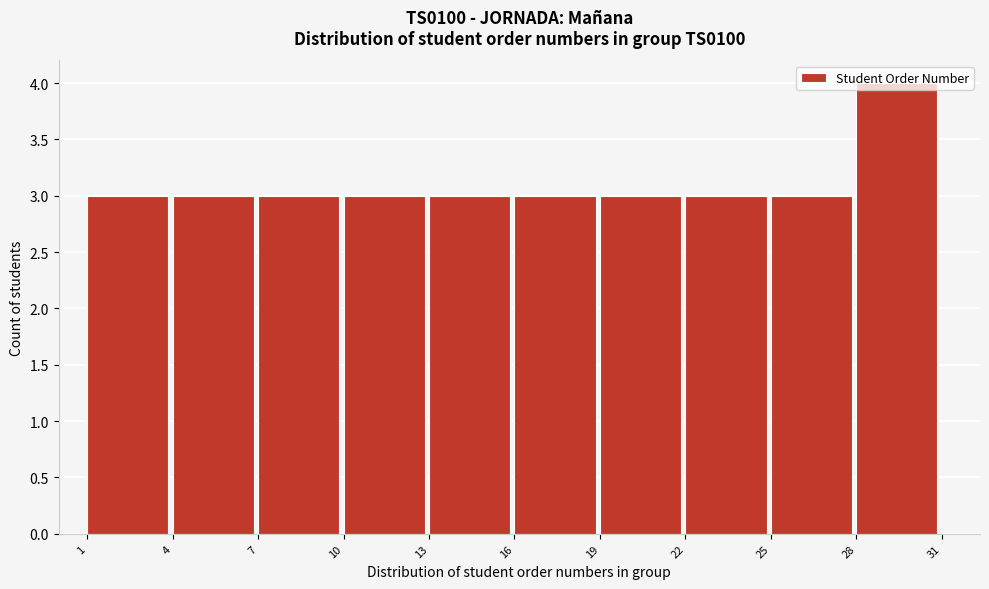

Reading left to right, transcribe this chart: for each bar, give the range it covers on the x-axis and its height. The values are not printed on the chart, so give them approximately, as read against the axis.

1 to 4: 3
4 to 7: 3
7 to 10: 3
10 to 13: 3
13 to 16: 3
16 to 19: 3
19 to 22: 3
22 to 25: 3
25 to 28: 3
28 to 31: 4